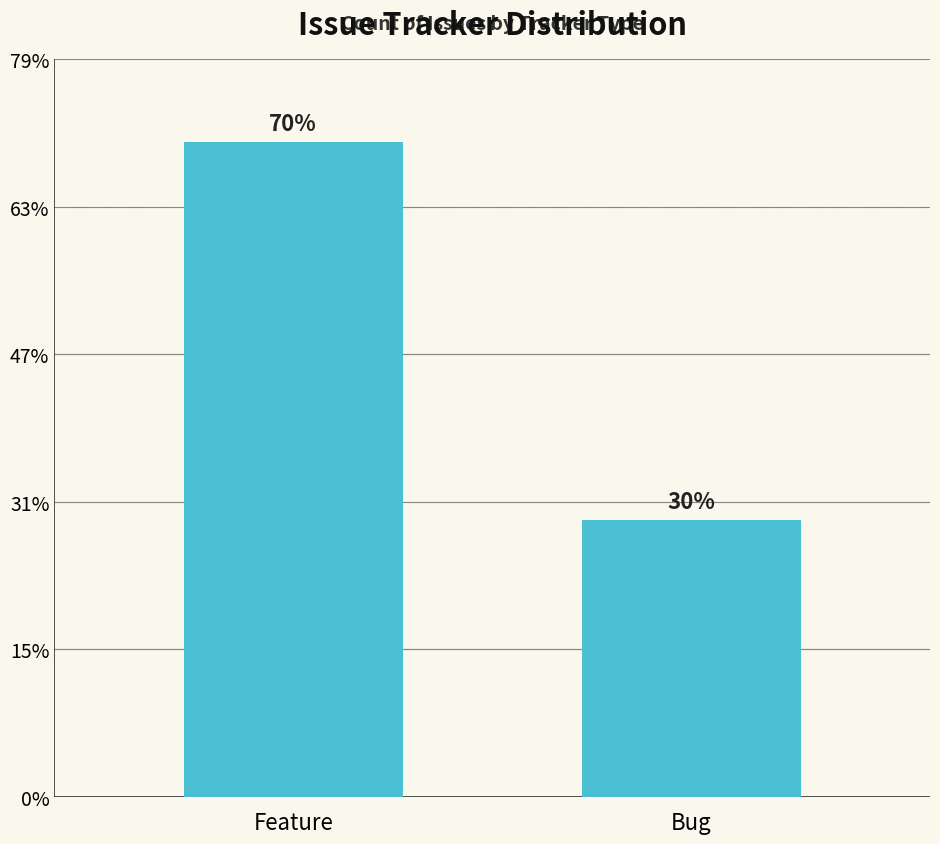

Are the bars horizontal?

No